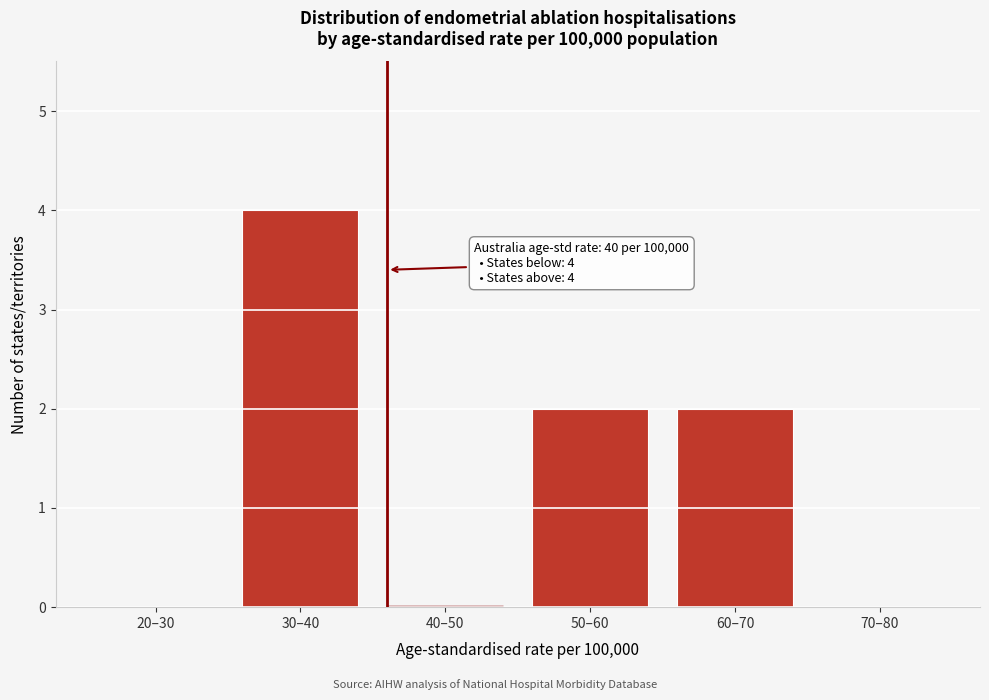

Reading left to right, extract all data points from this chart.

20–30=0	30–40=4	40–50=0	50–60=2	60–70=2	70–80=0